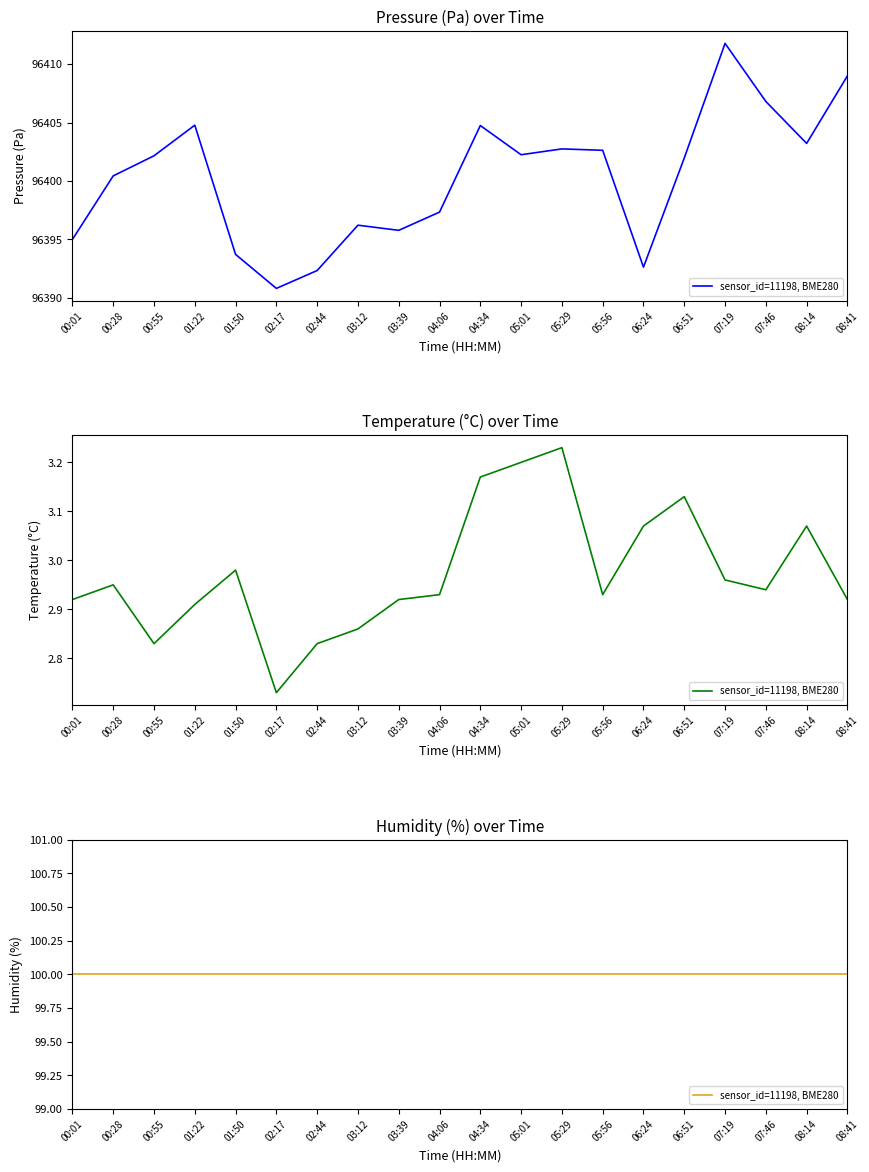

Which series changed the most between 03:39 and 08:14?

pressure